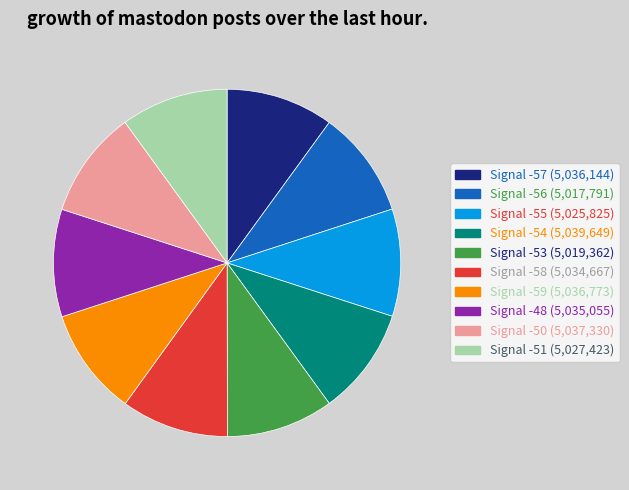

Is there any slice that represents more than half of the pie?

No